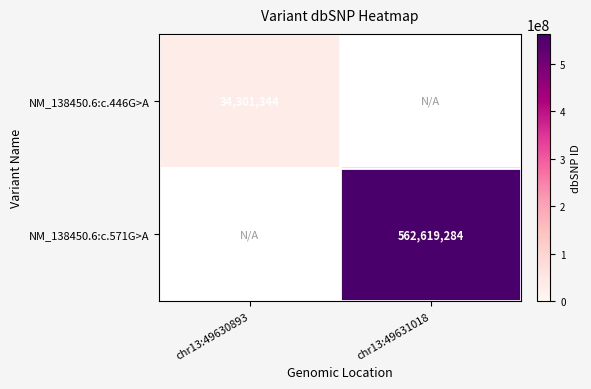

The NM_138450.6:c.446G>A series shows 34301344 at chr13:49630893. True or false?

True